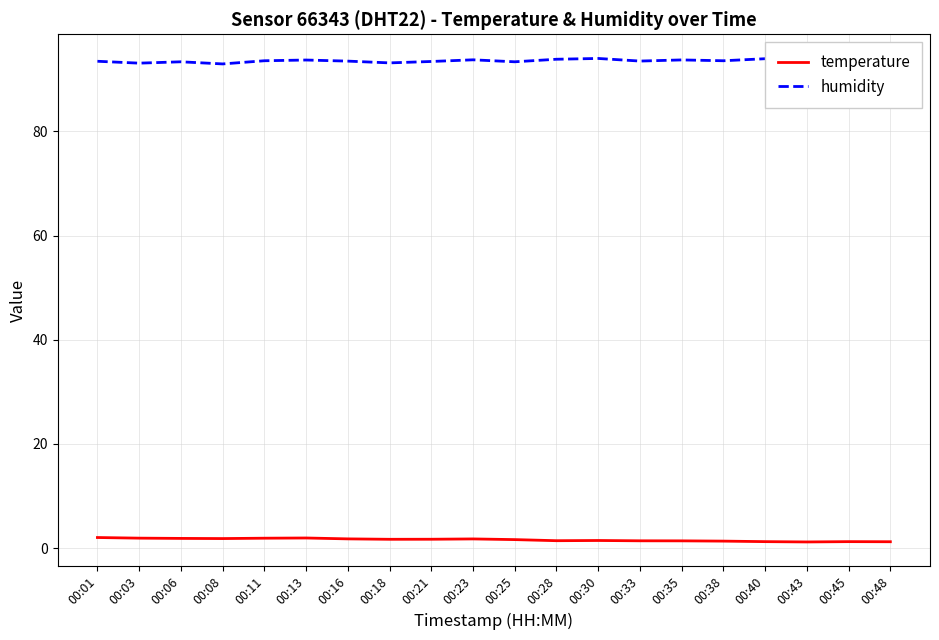

At which label does humidity first exceed 93?

00:01